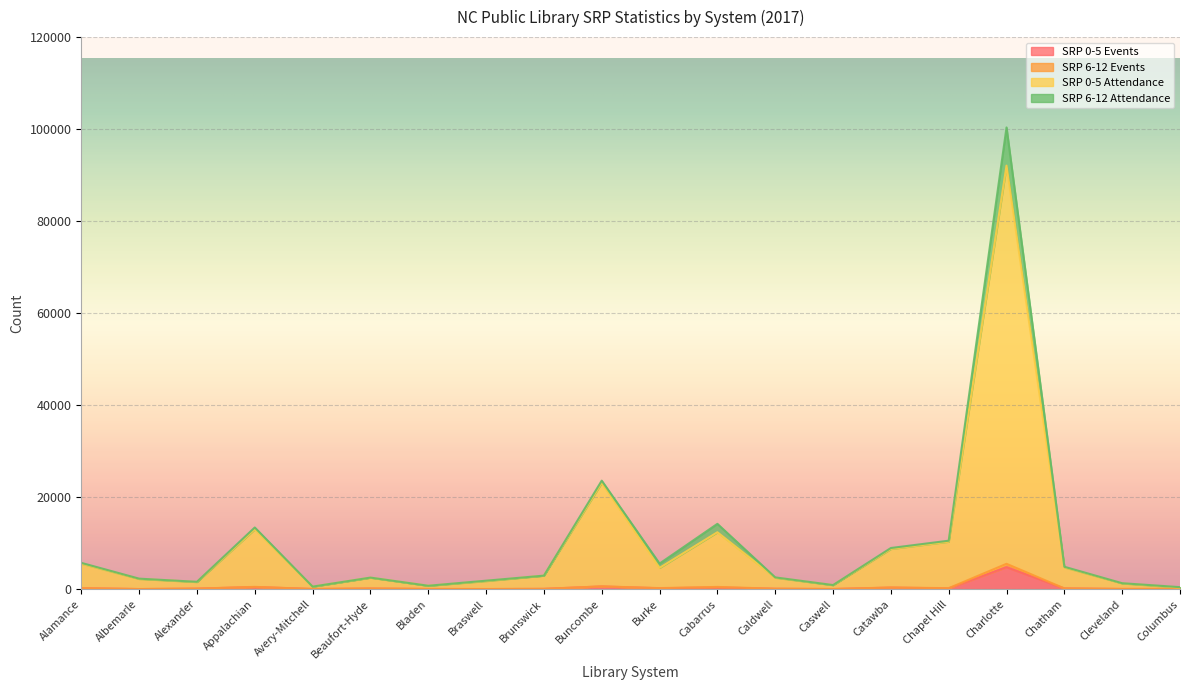

How many lines are shown in the chart?

4